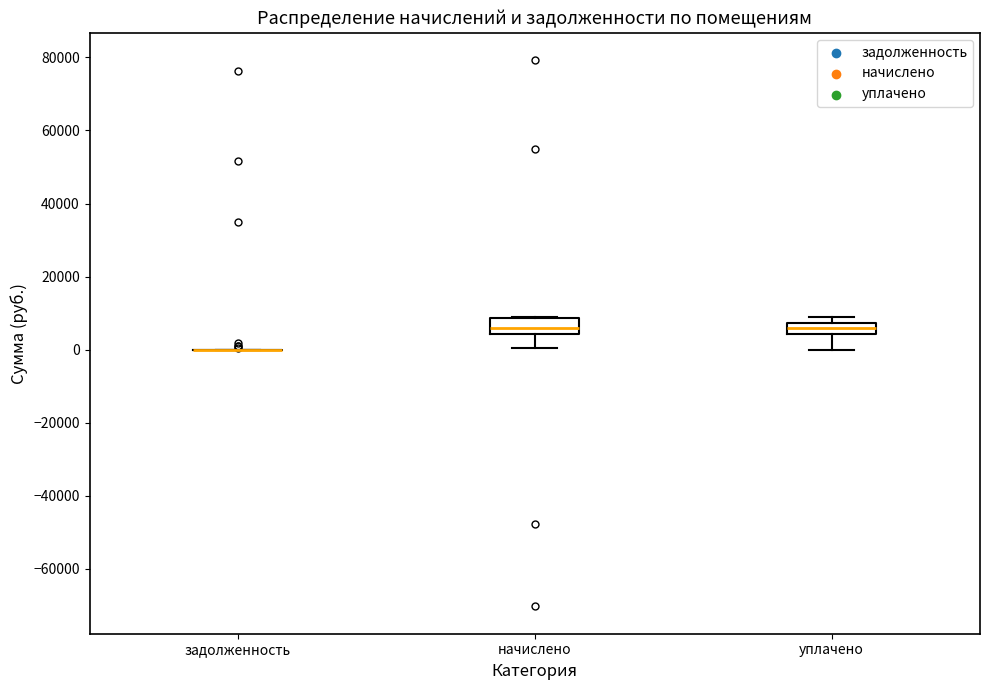

Reading left to right, read every box against the y-axis: the position of its median line, the range the box covers, and the ends of its whiskers. The values are not printed on the chart, so give them approximately, as read against the axis.

задолженность: box collapsed to a line at 0, whiskers 0 to 0
начислено: median 6000, box 4000 to 8000, whiskers 0 to 10000
уплачено: median 6000, box 4000 to 8000, whiskers 0 to 8000 (just above the box's upper edge)